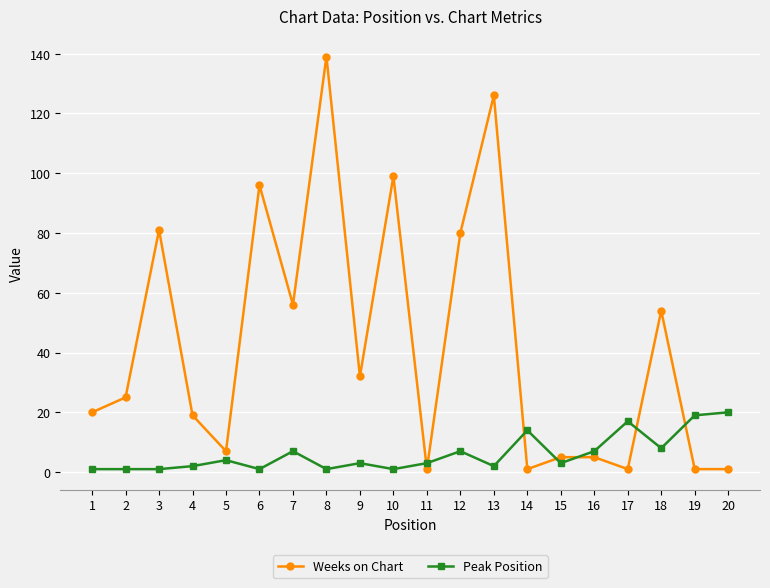

Does the chart display data point markers on the line(s)?

Yes